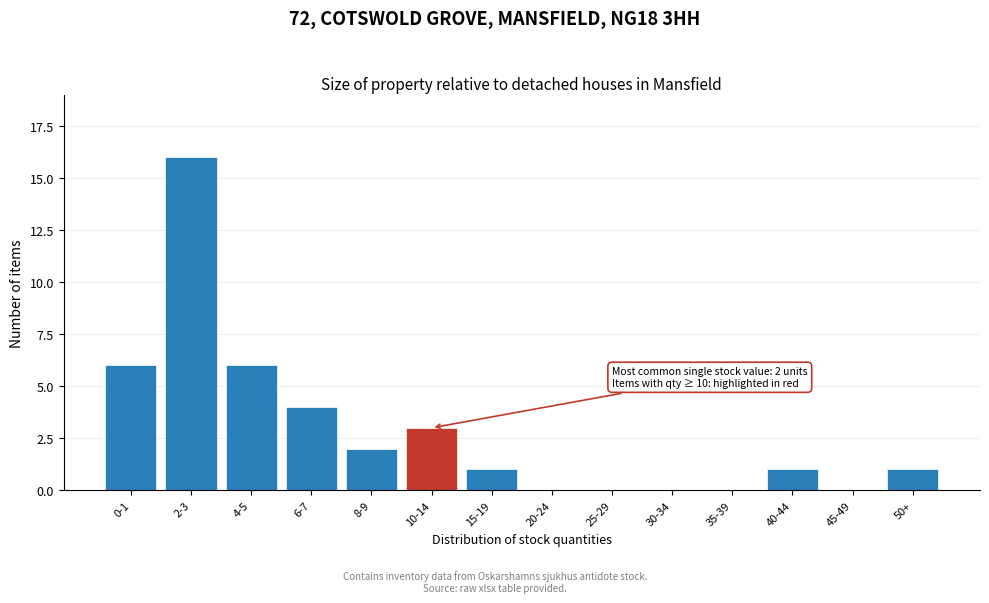

Reading left to right, extract all data points from this chart.

0-1=6	2-3=16	4-5=6	6-7=4	8-9=2	10-14=3	15-19=1	20-24=0	25-29=0	30-34=0	35-39=0	40-44=1	45-49=0	50+=1